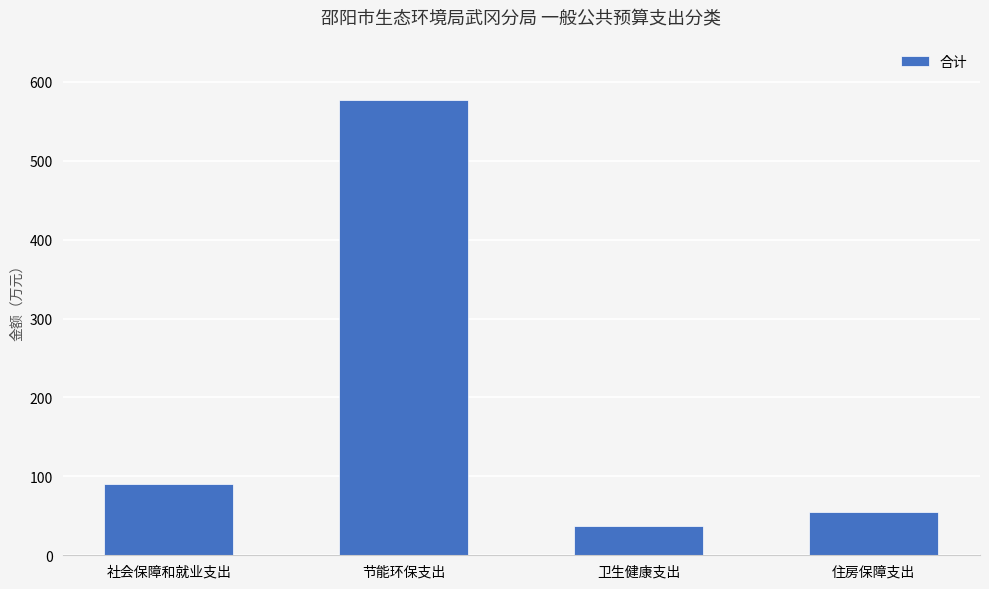

Rank the categories by value from lowest to highest.

卫生健康支出, 住房保障支出, 社会保障和就业支出, 节能环保支出